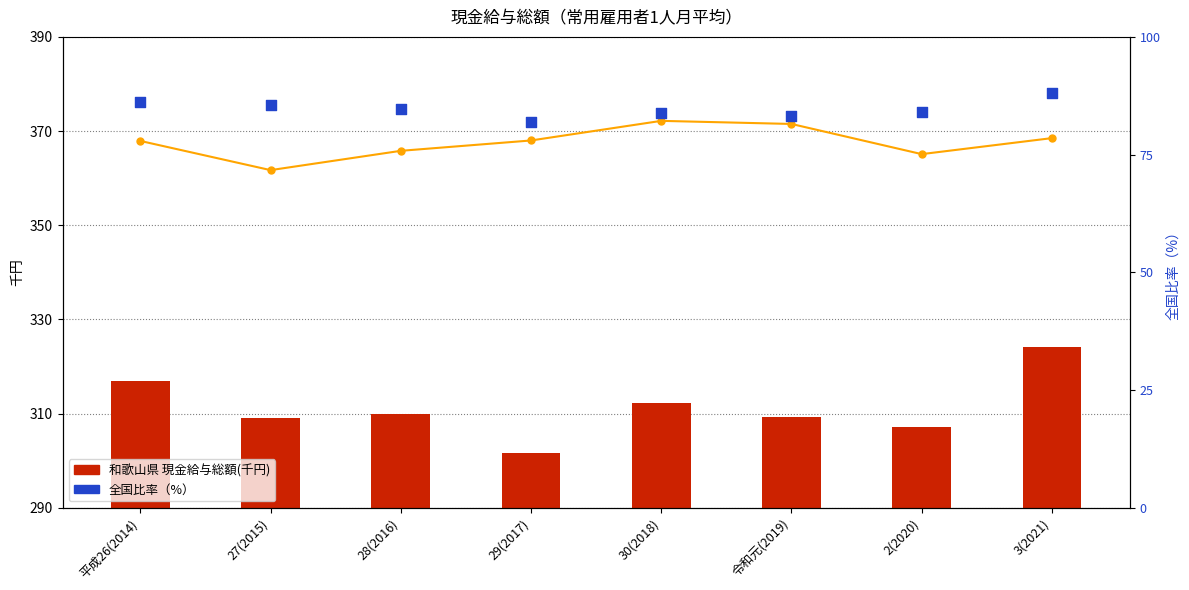

Which series contains the lowest Y value?

全国比率（%）